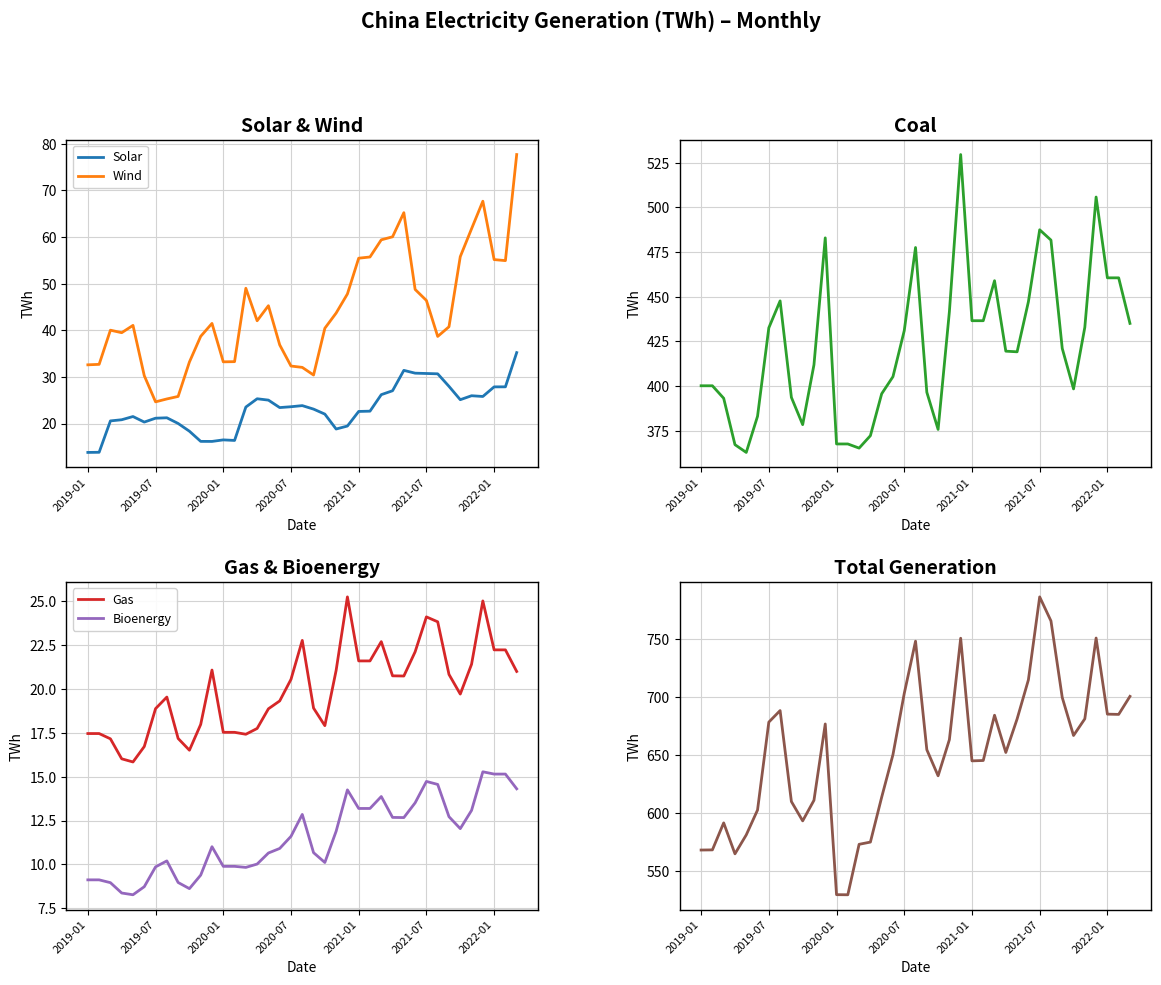

True or false: Wind has a value of 25.9 at 2021-07.

False